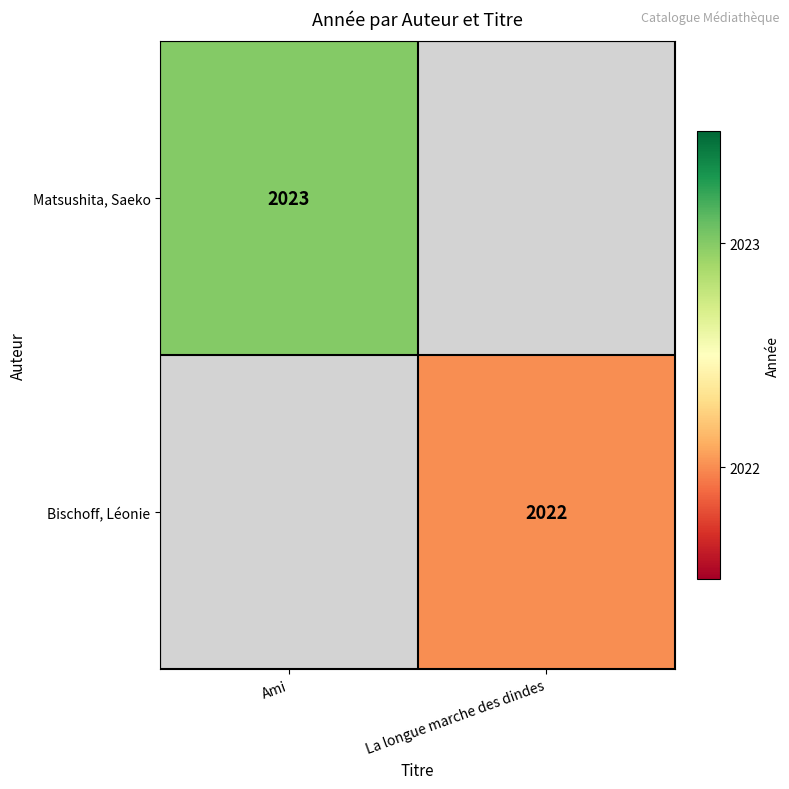

At which category does the chart reach its minimum across all series?

La longue marche des dindes